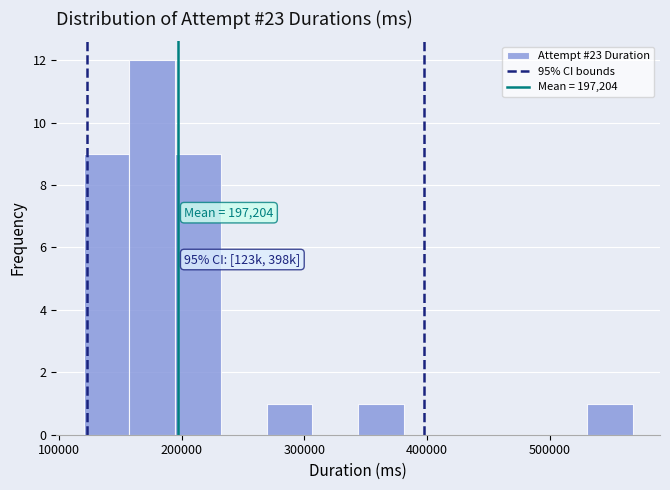

Around what value on the x-axis is the tallest bar? Give the approximate position of its centre, as read against the axis.

180000